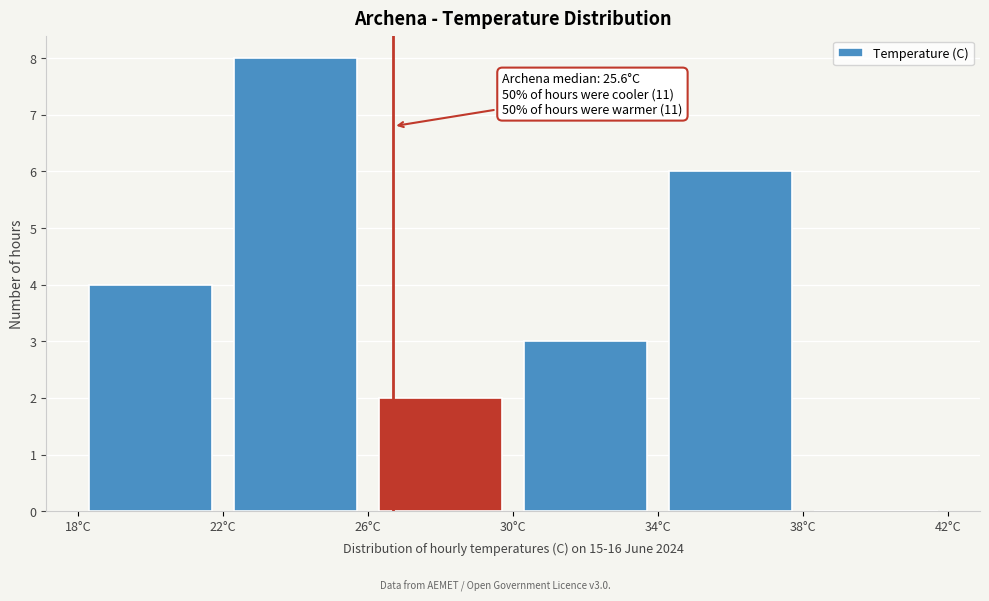

Which range on the x-axis has the tallest bar?

22 to 26